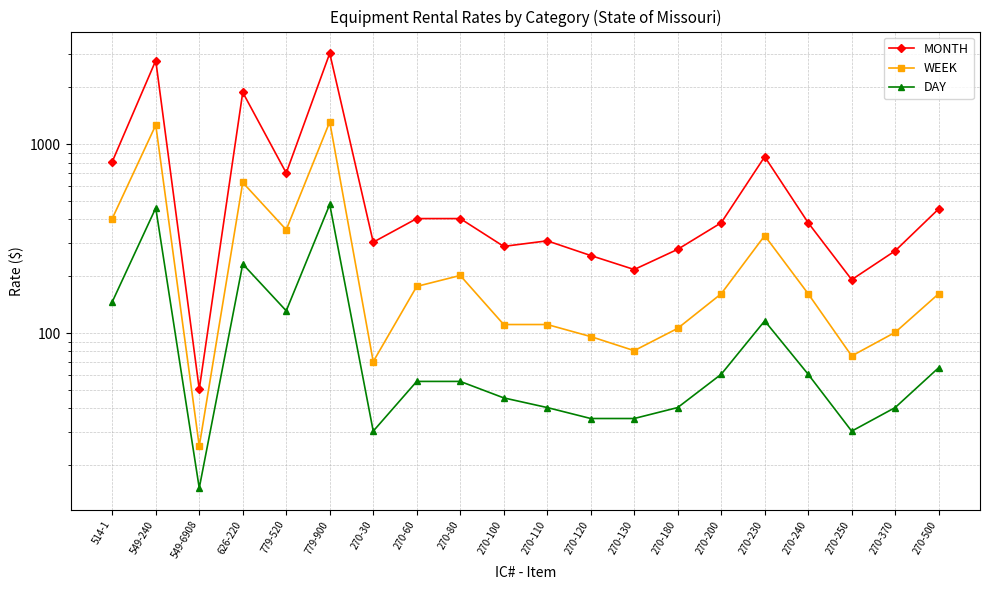

Which category has the lowest value in the WEEK series?

549-6908